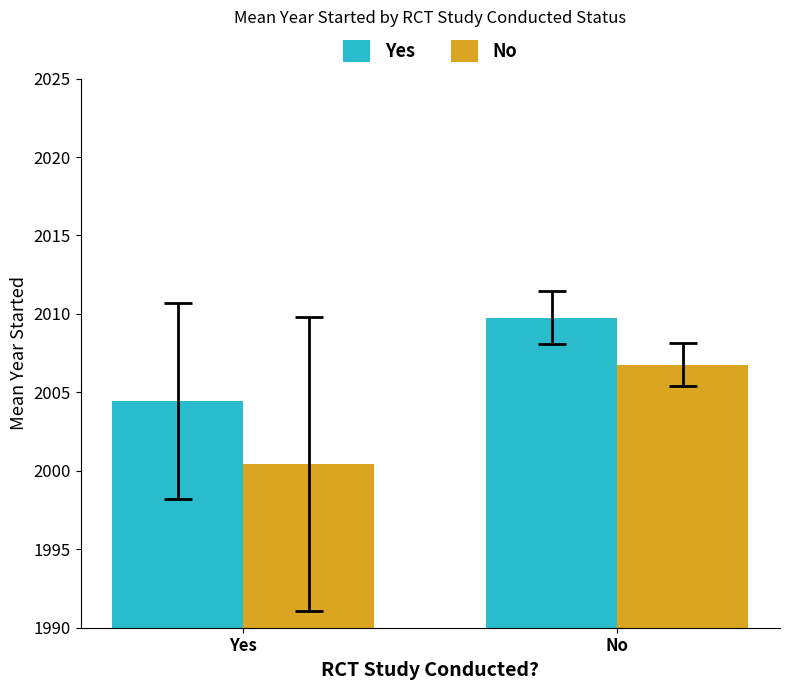

What is the total value across all series at No?

4016.5